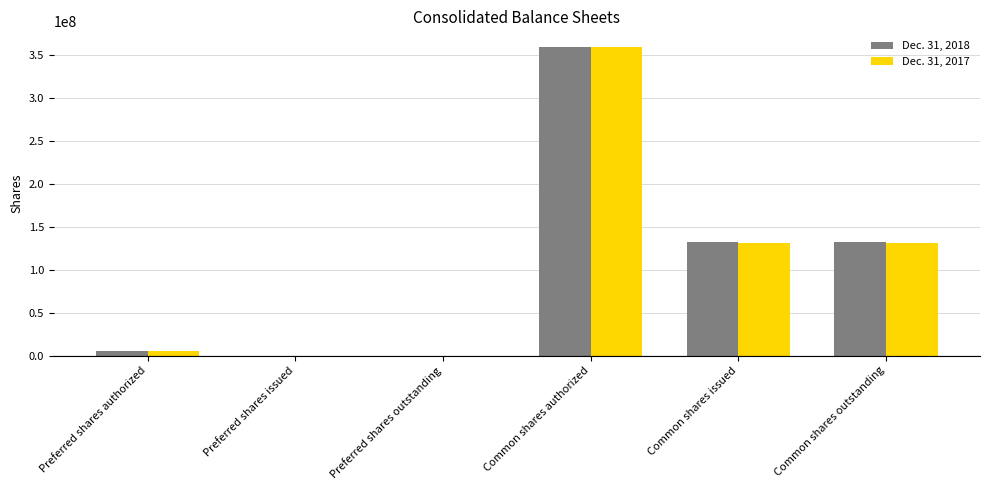

Between Preferred shares outstanding and Common shares issued, which series saw the biggest shift?

Dec. 31, 2018